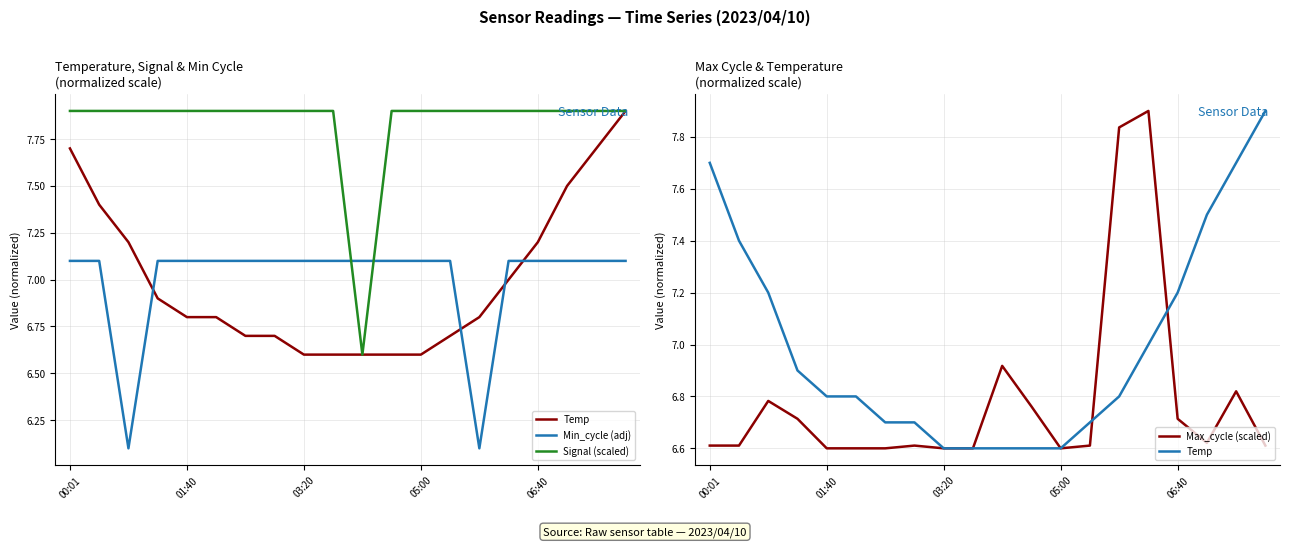

At which category does the chart reach its peak across all series?

19